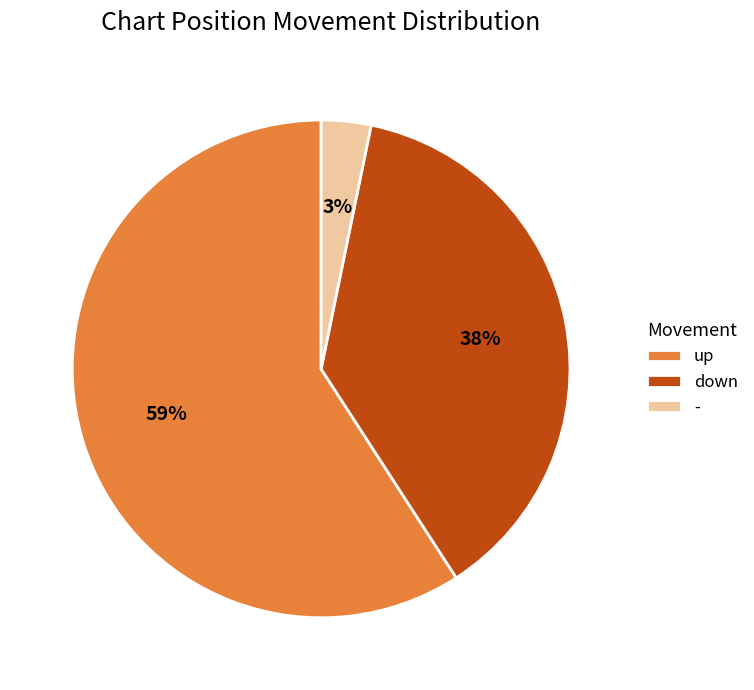

Is it true that - is 3% of the pie?

True